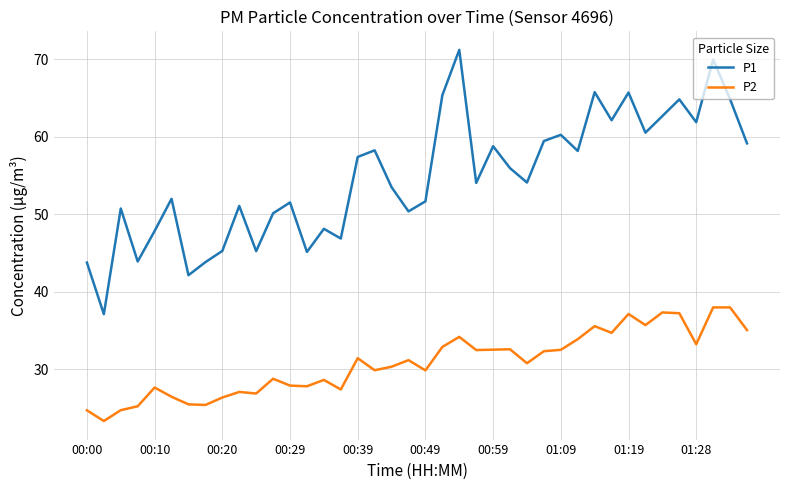

Which series has the widest spread of values?

P1